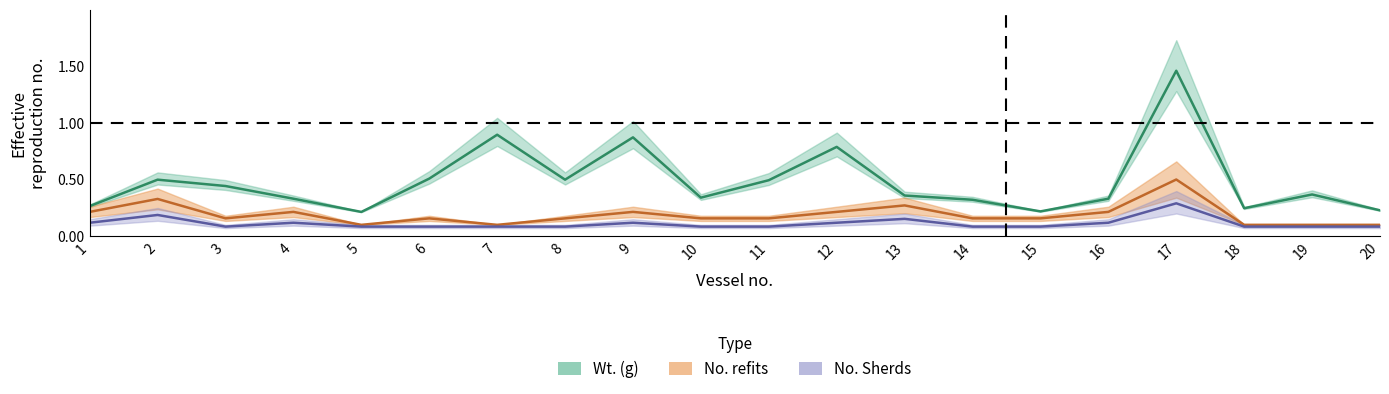

True or false: Wt. (g) and No. Sherds intersect in this chart.

False